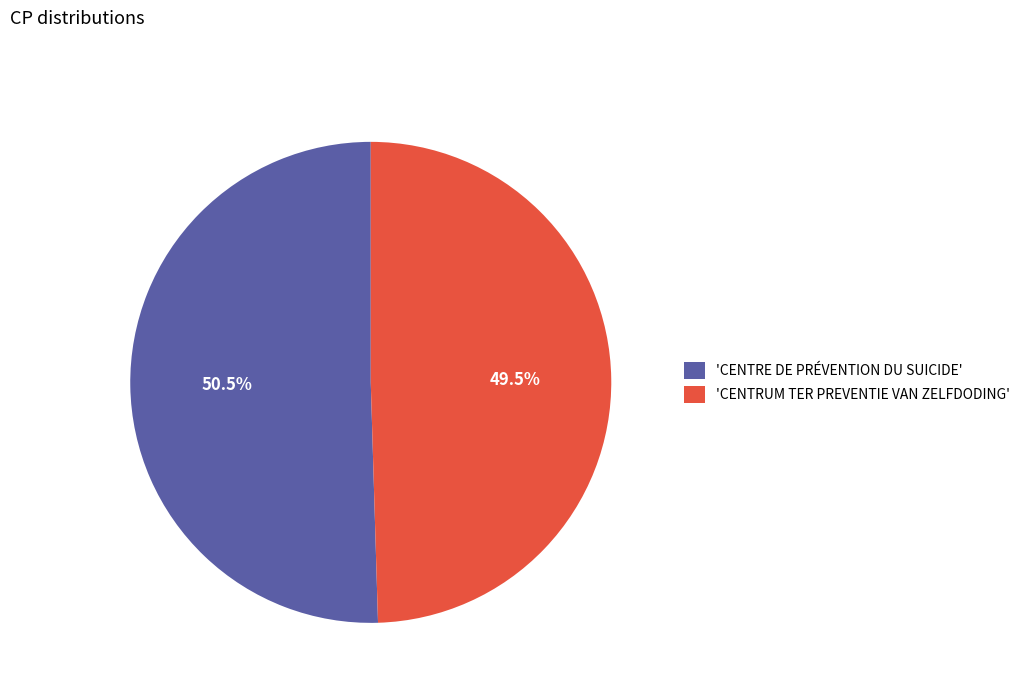

Rank the categories by value from lowest to highest.

'CENTRUM TER PREVENTIE VAN ZELFDODING', 'CENTRE DE PRÉVENTION DU SUICIDE'